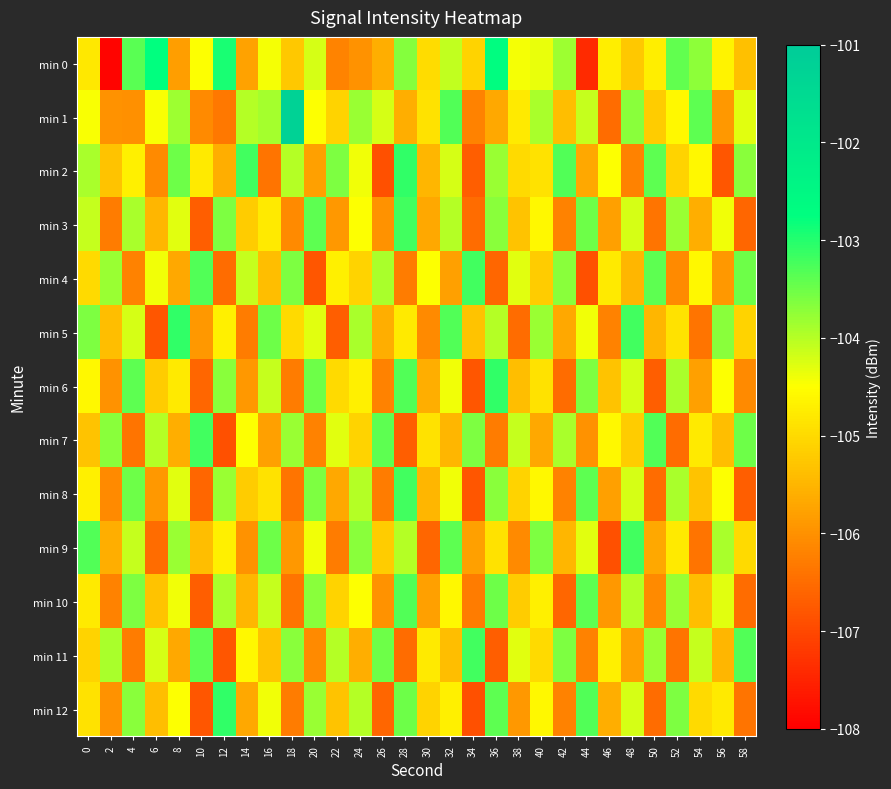

What is the total value across all series at 22?

-1367.9